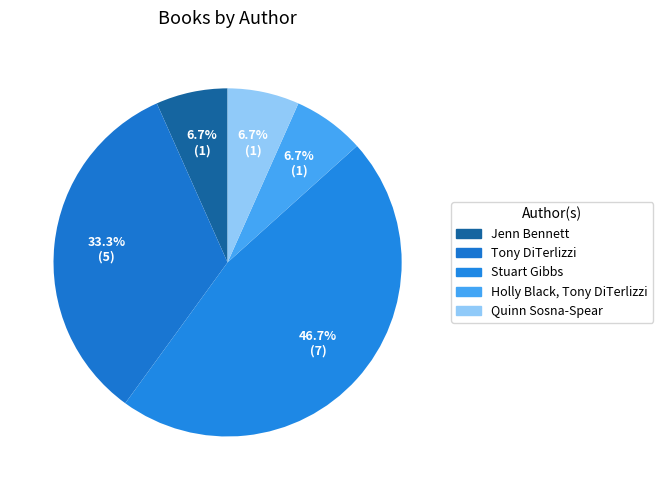

How many slices are in this pie chart?

5